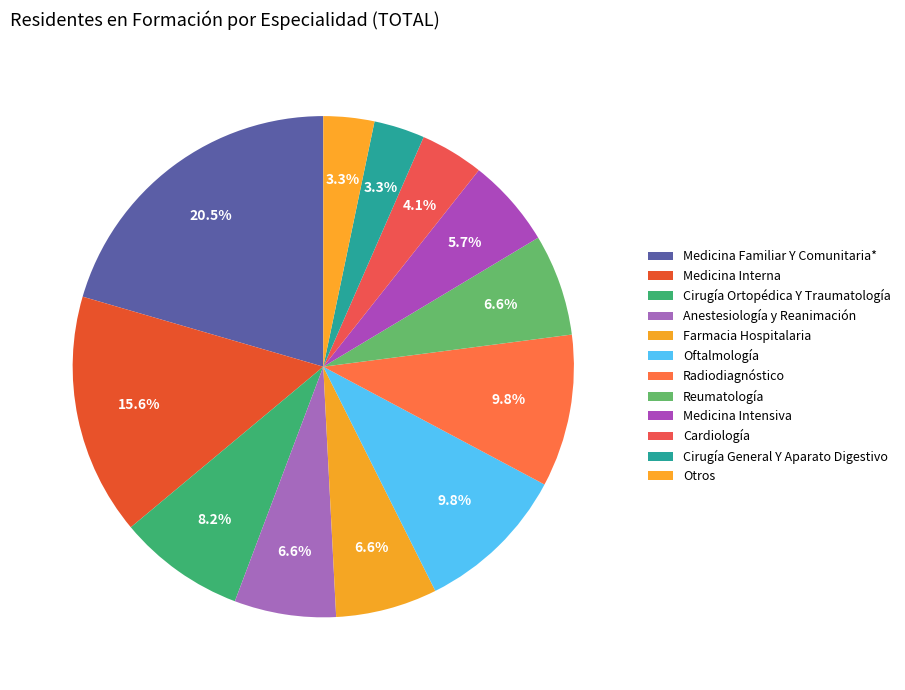

True or false: Cirugía General Y Aparato Digestivo accounts for 3% of the total.

True